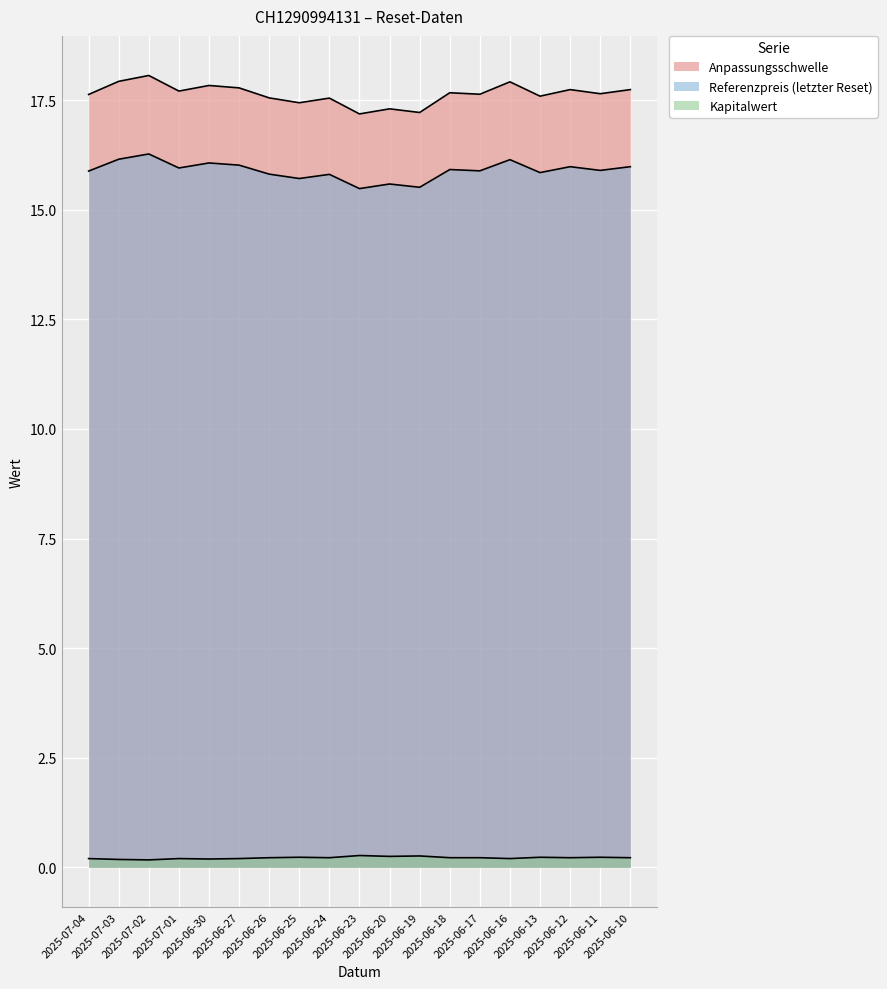

What is the sum of all Referenzpreis (letzter Reset) values?

301.9